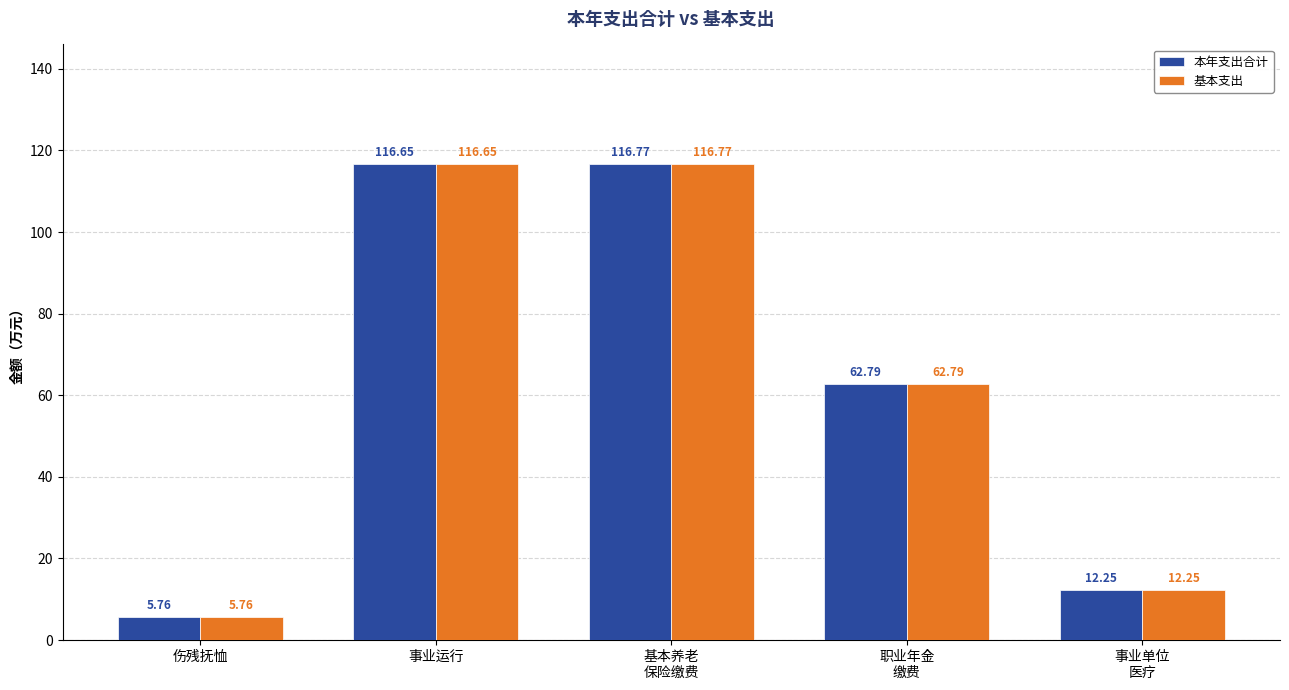

What is the difference between the 本年支出合计 values at 事业单位
医疗 and 职业年金
缴费?

50.5